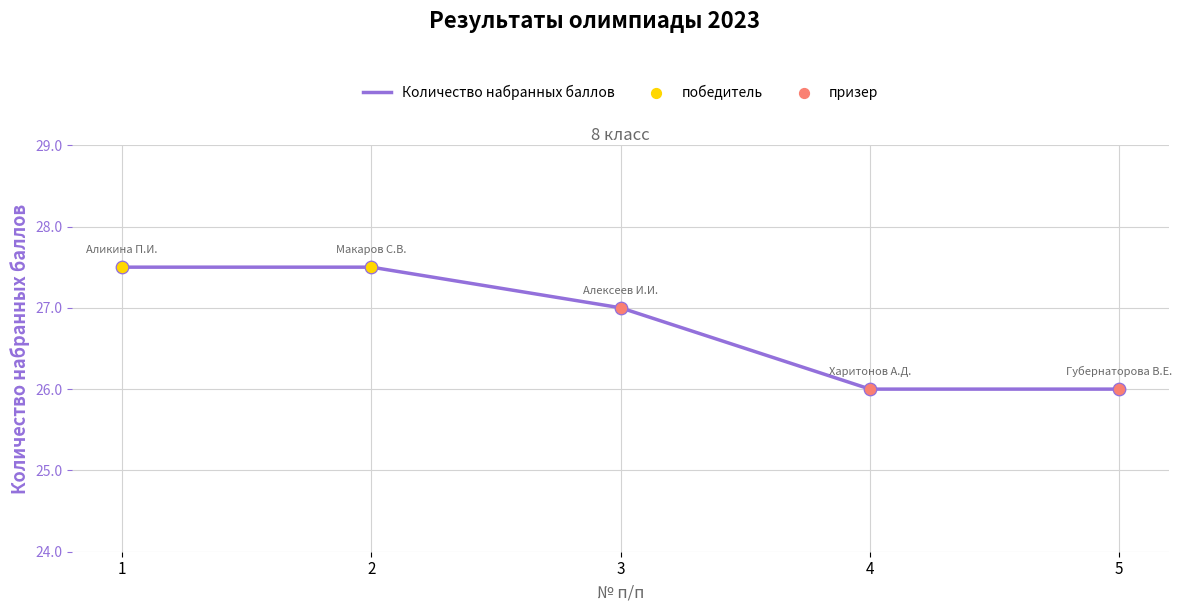

Approximately how many times larger is the value at 3 compared to 4?

1.0